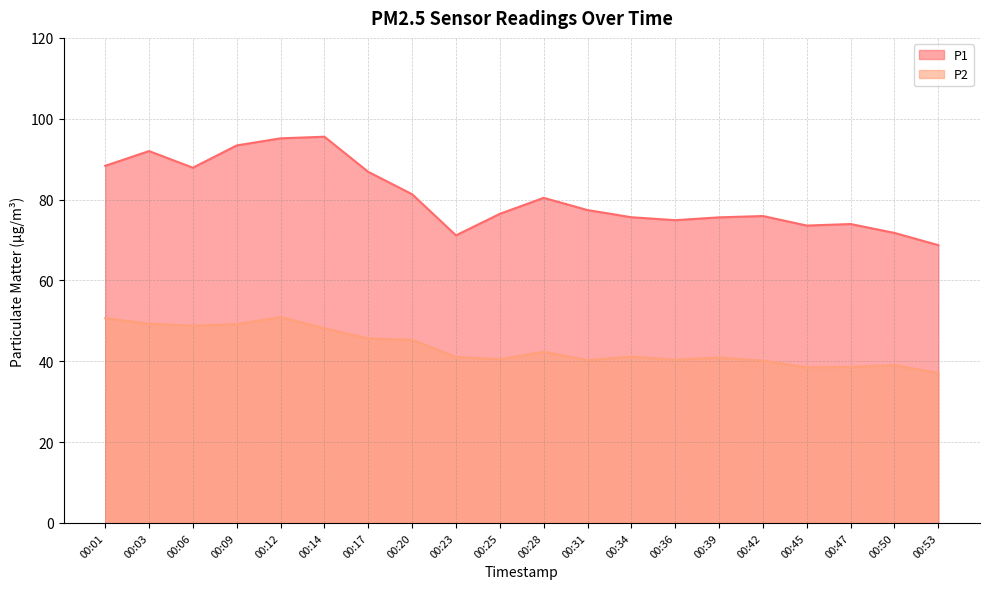

True or false: P2 and P1 cross at least once.

False